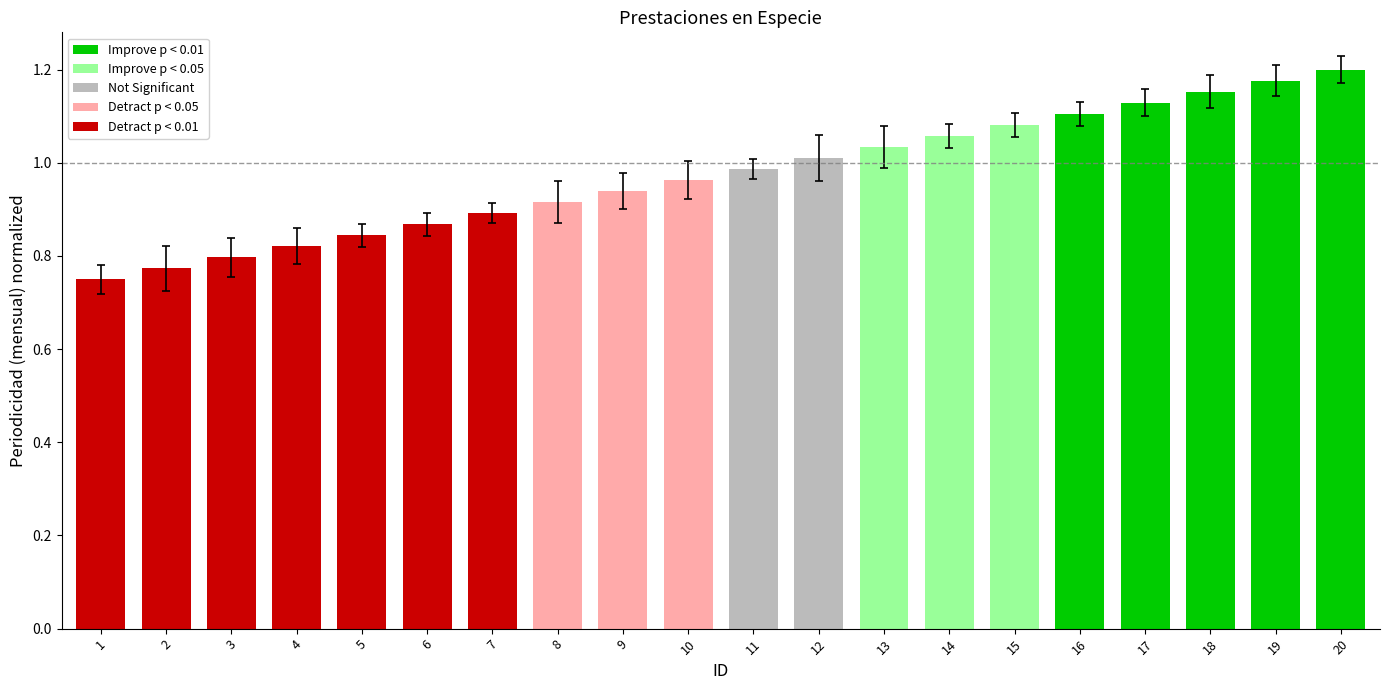

Which has a higher value, 17 or 7?

17